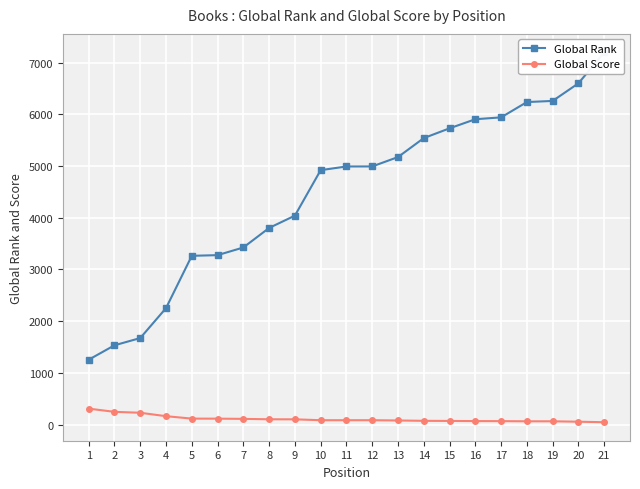

Which has a higher value, 12 or 2?

12